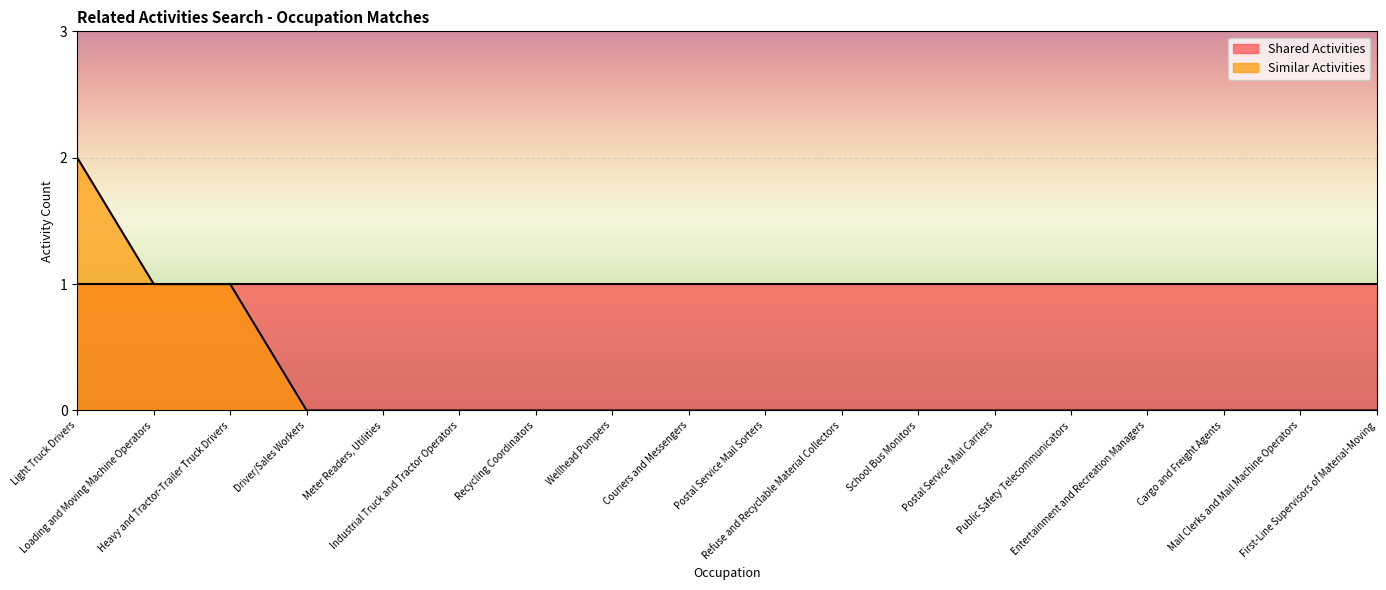

True or false: the data has more than 1 interior local peaks.

False